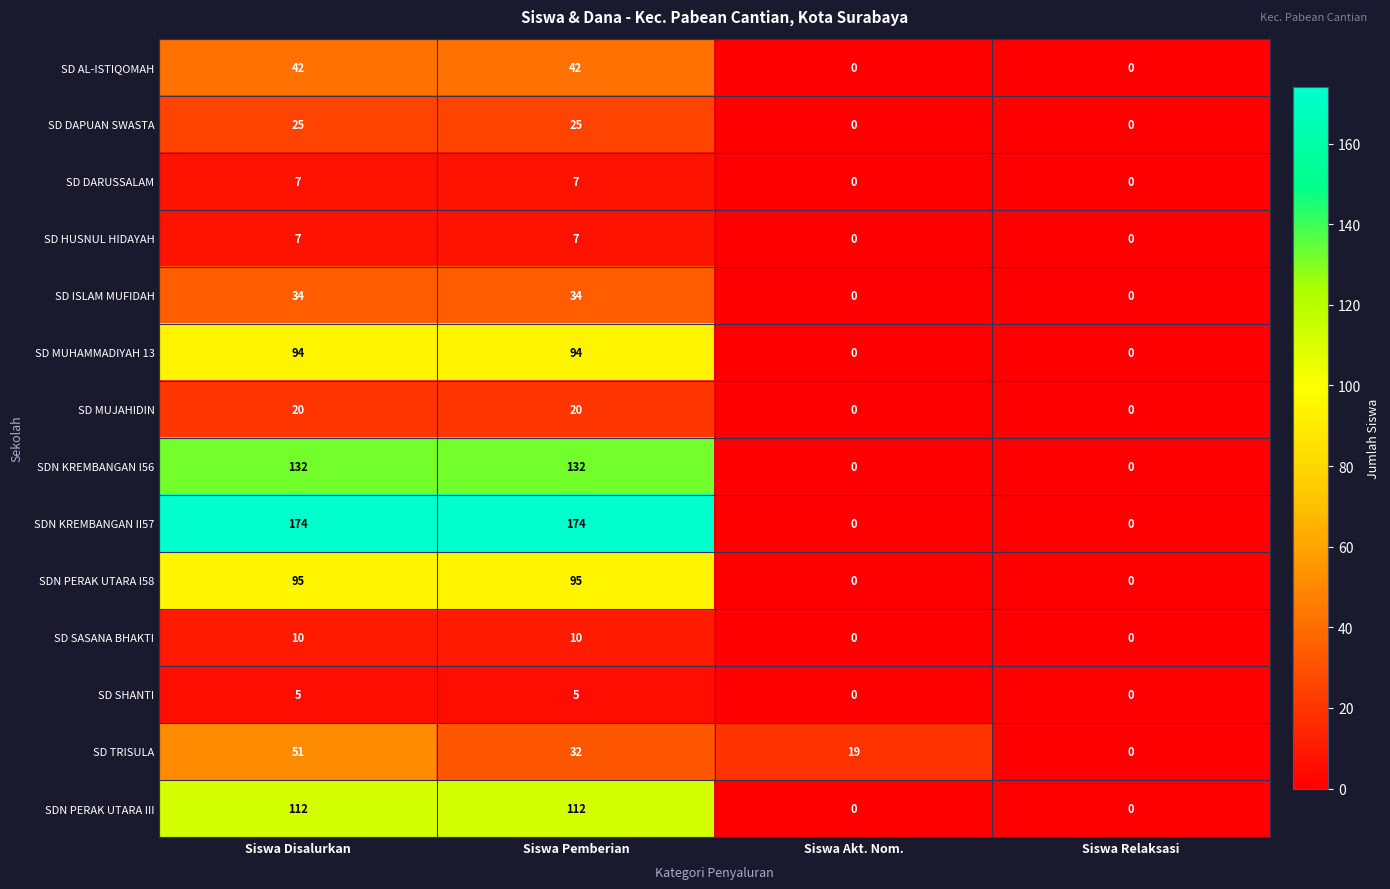

Which series has the widest spread of values?

SDN KREMBANGAN II57